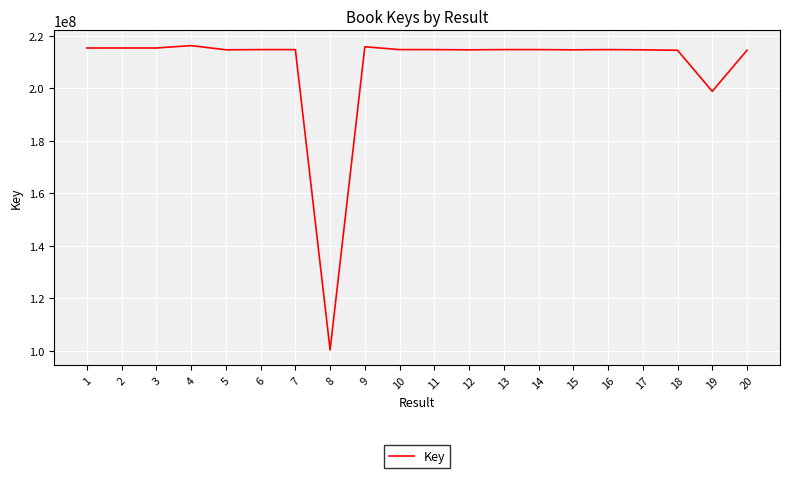

What value does the data have at 1?

215301876